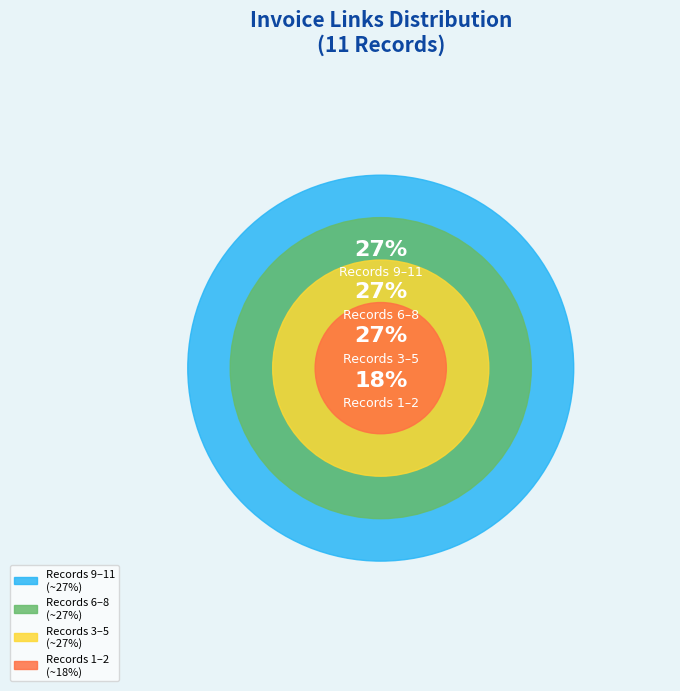

Combined, do 8 and 1 account for over 50%?

No